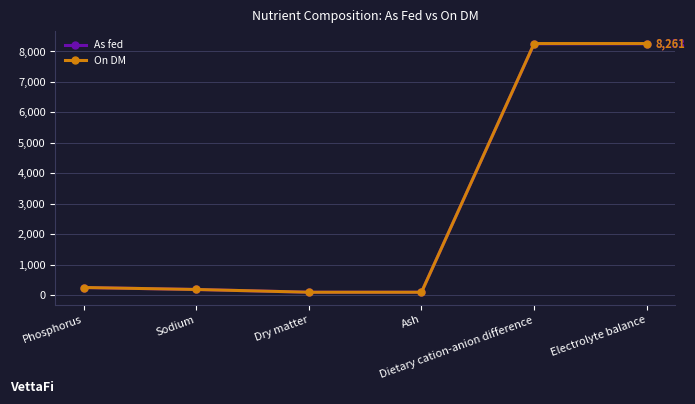

What is the approximate value of On DM at Dry matter?

100.0